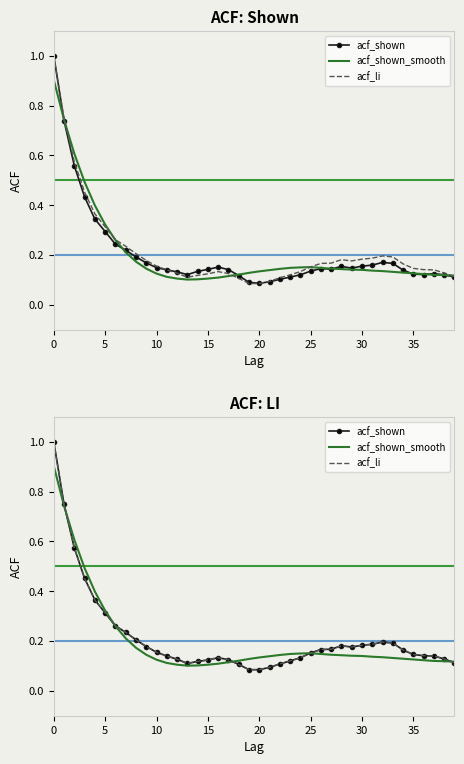

In acf_li, how many points are higher than both neighbors (excluding endpoints)?

3